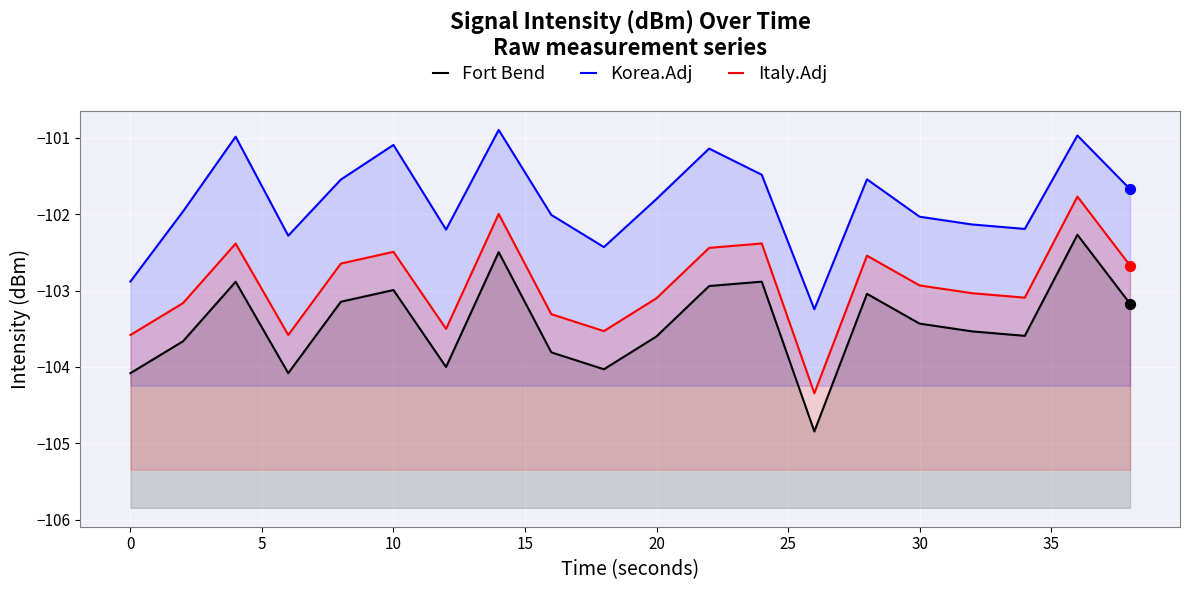

Which series contains the highest Y value?

Korea.Adj